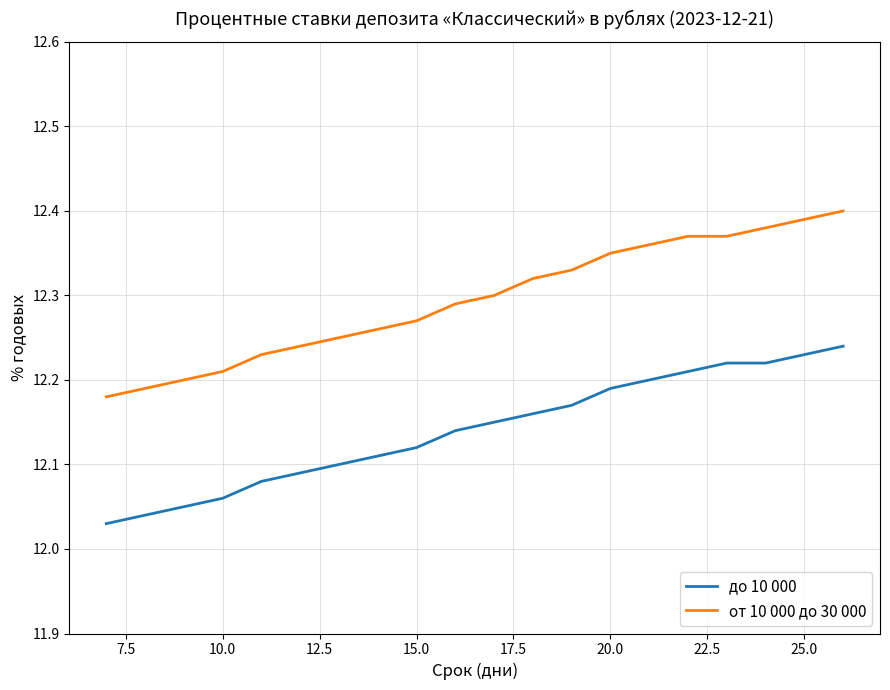

What is the difference between the maximum and minimum values in the до 10 000 series?

0.2